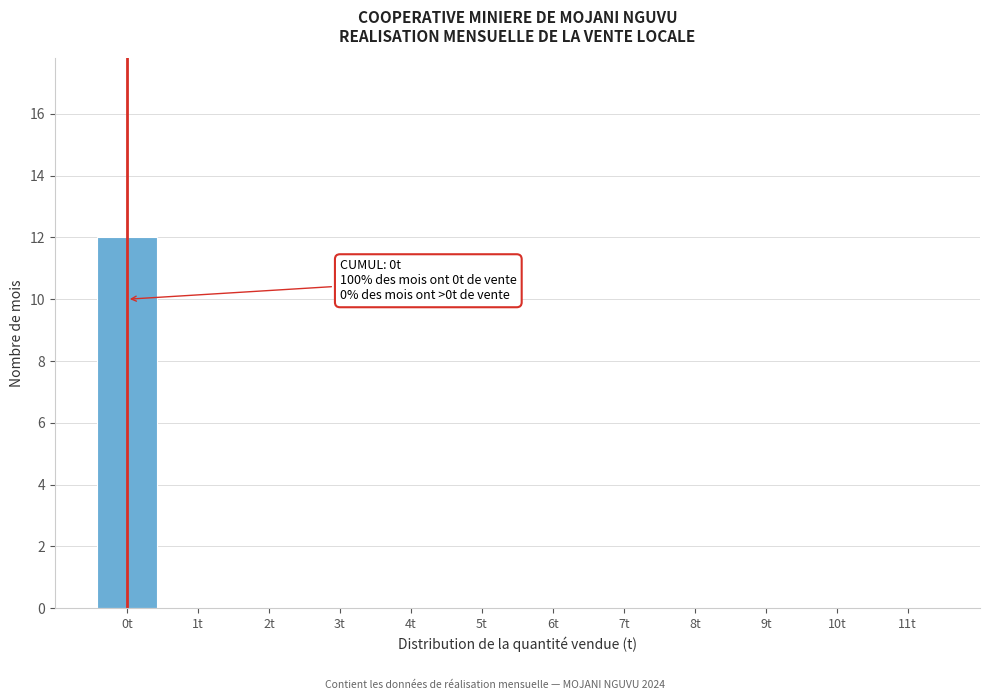

Reading left to right, extract all data points from this chart.

0t=12	1t=0	2t=0	3t=0	4t=0	5t=0	6t=0	7t=0	8t=0	9t=0	10t=0	11t=0